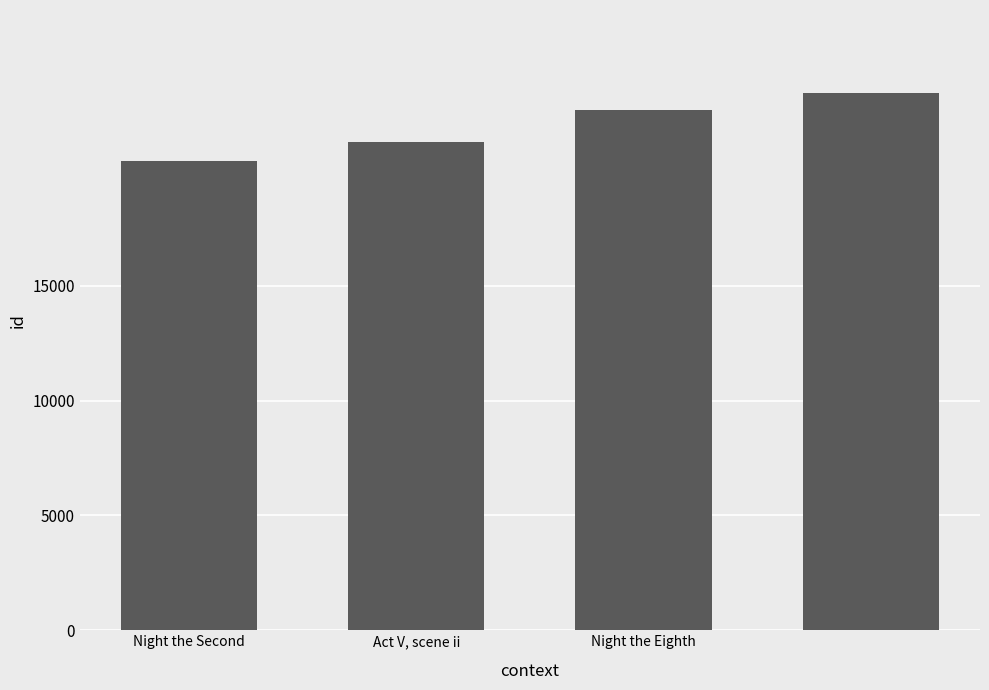

What is the greatest value displayed?

23401